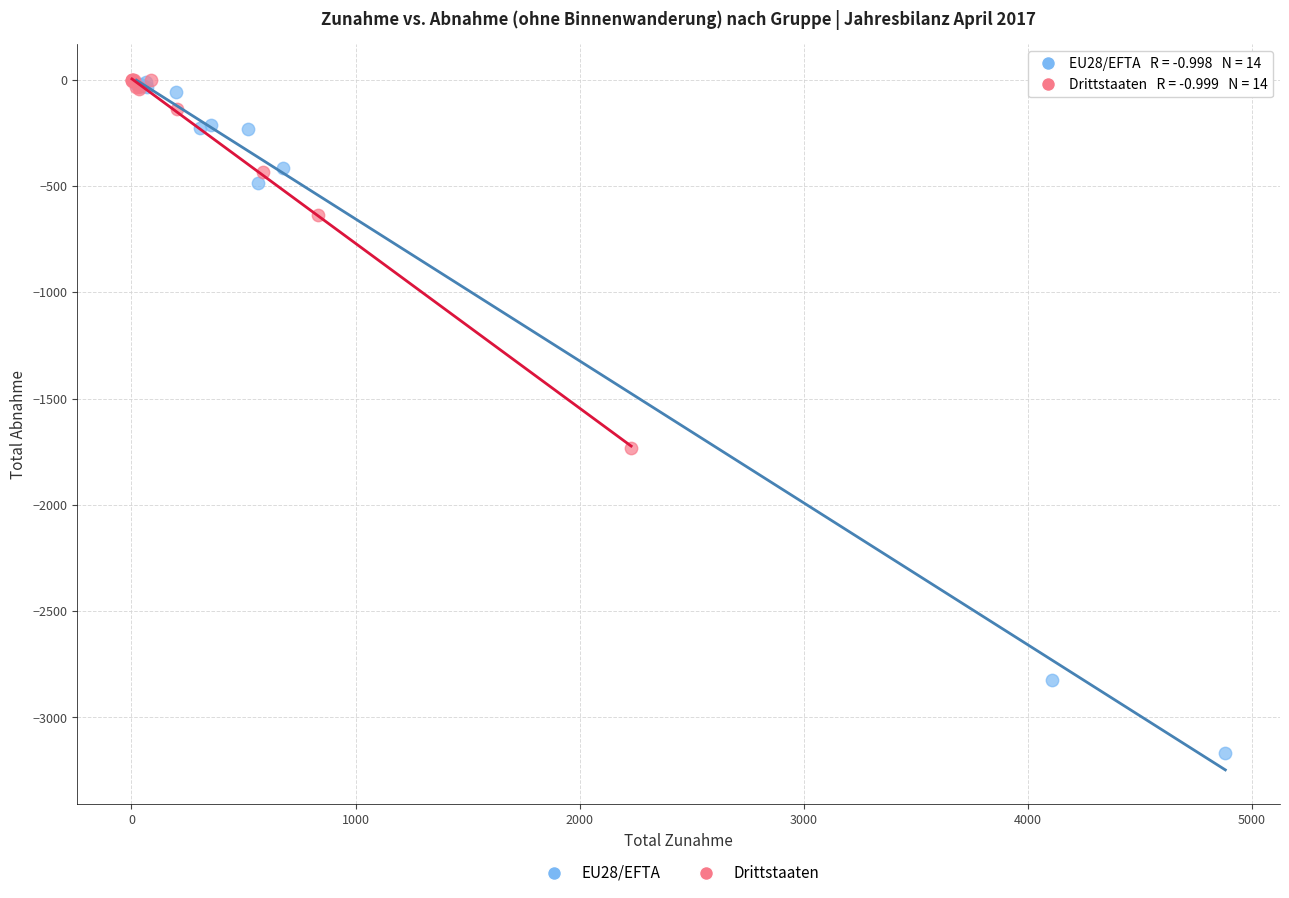

Which series has the largest Y range (max minus min)?

EU28/EFTA